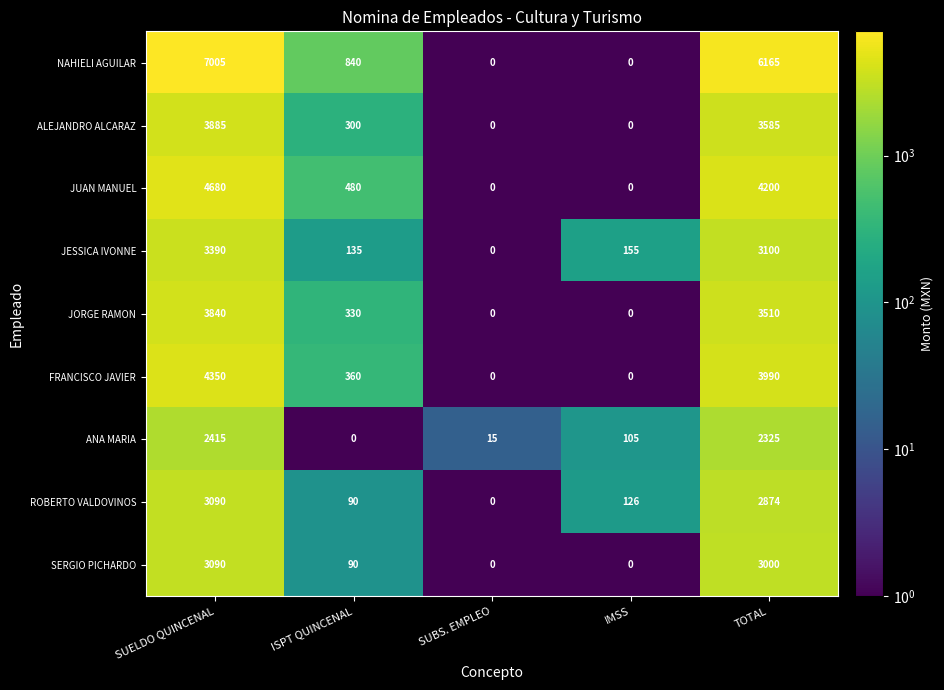

How many JUAN MANUEL values are between 0 and 4200?

4